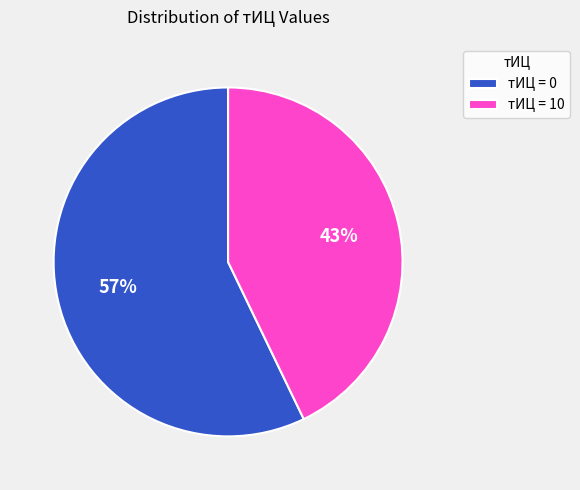

Which slice is the smallest?

тИЦ = 10